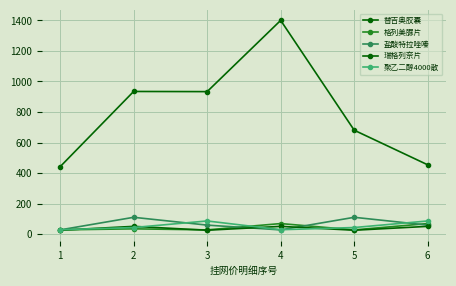

The 聚乙二醇4000散 series shows 15.0 at 5. True or false?

False